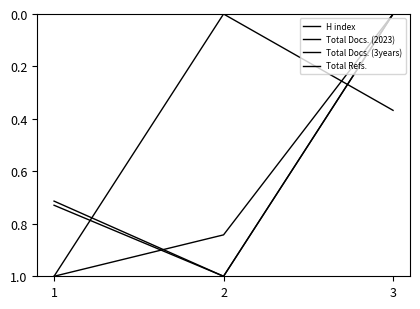

Rank the series at 3 from highest to lowest value.

Total Docs. (2023), H index, Total Docs. (3years), Total Refs.